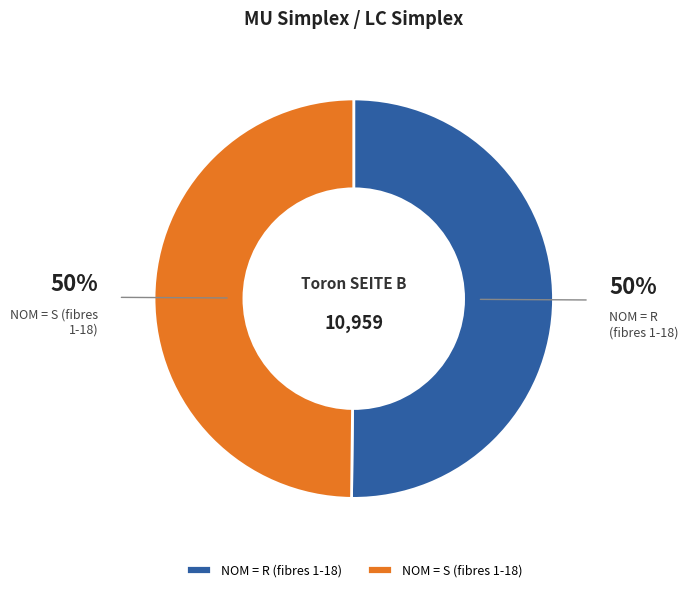

To the nearest percent, what percentage of the pie is NOM = S (fibres 1-18)?

50%